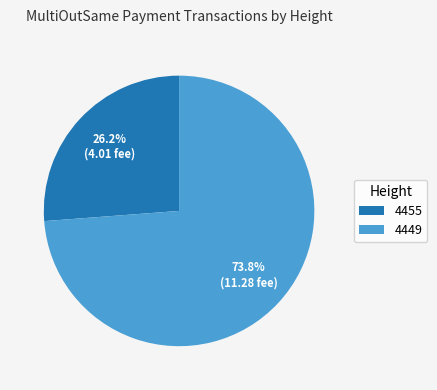

What is the smallest slice in the pie chart?

4455